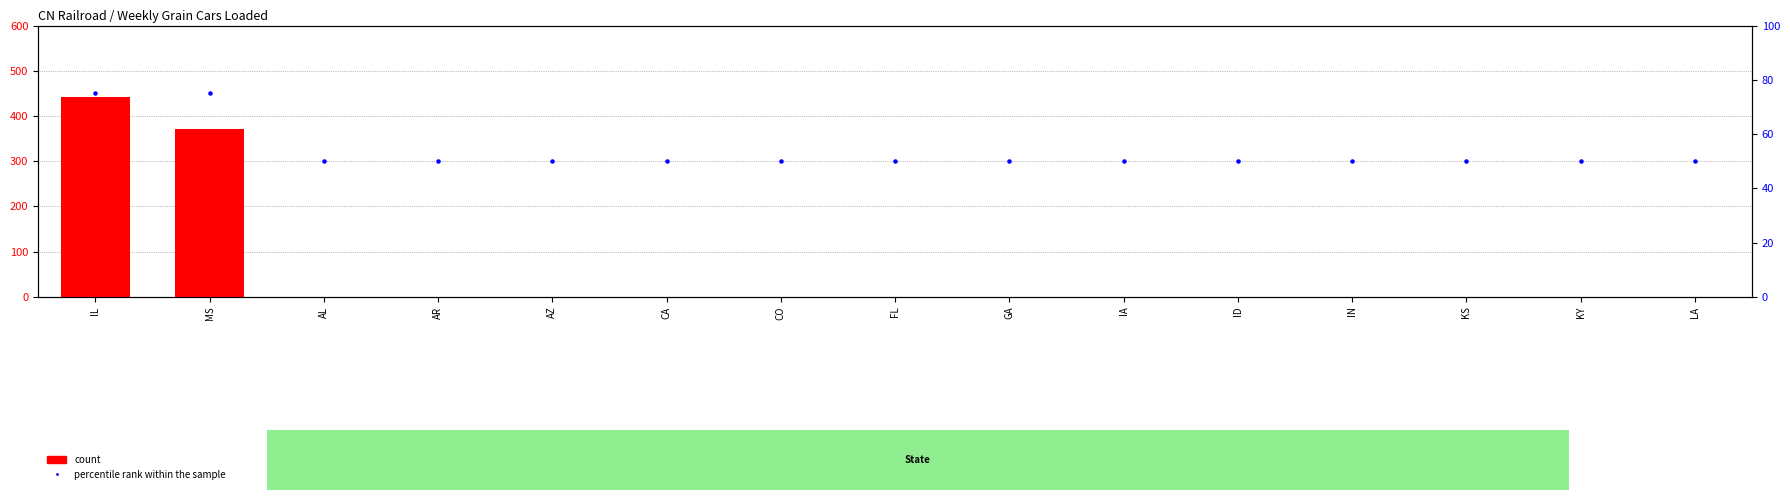

What is the total value across all series at MS?

447